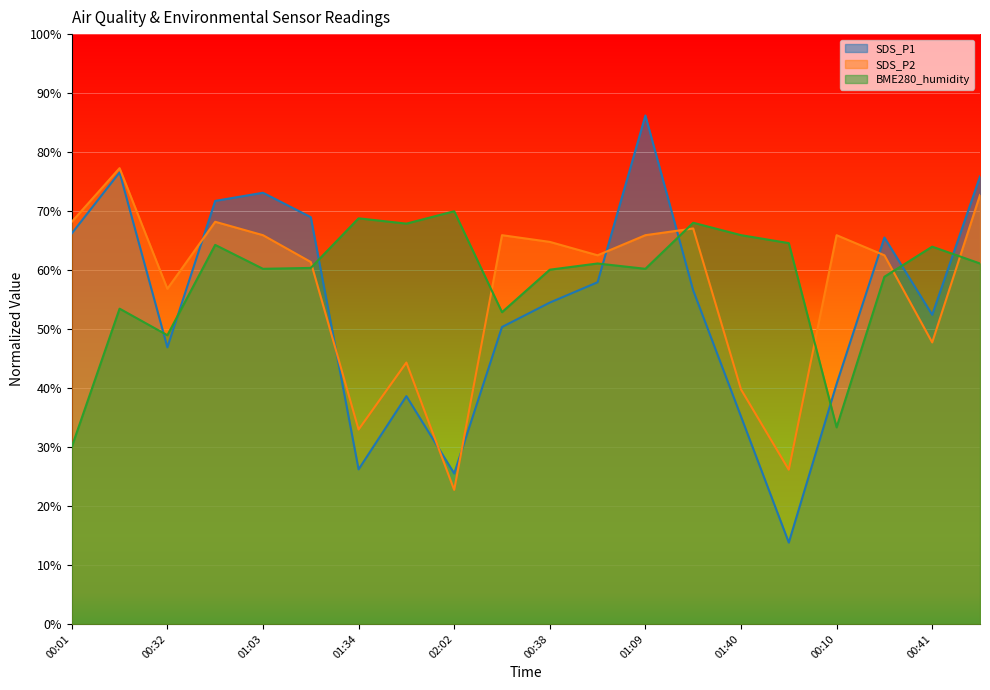

What is the approximate value of SDS_P2 at 00:57?

72.7